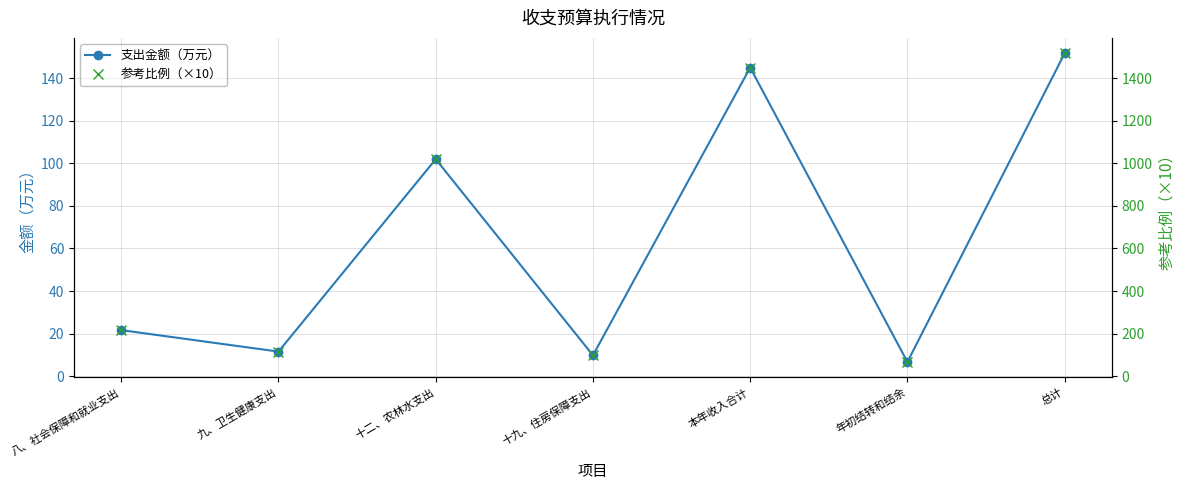

What is the label of the 3rd point from the right?

本年收入合计